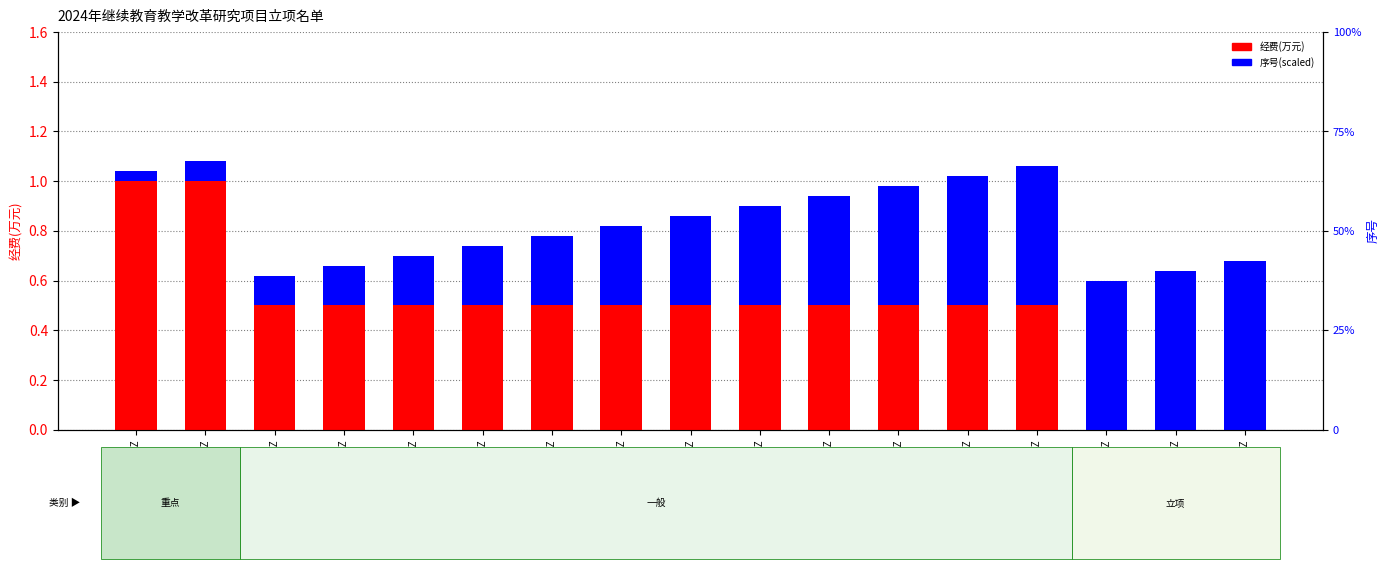

Which has a higher value, 24JGJX02Z or 24JGJX10Z?

24JGJX02Z